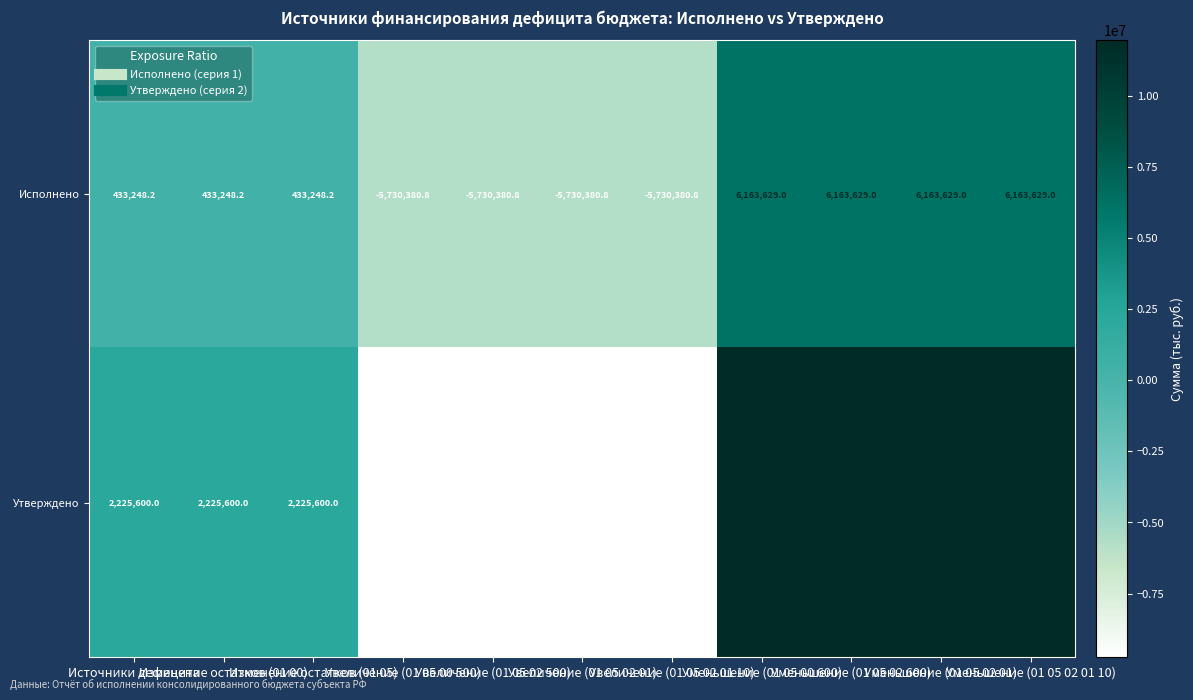

Count the Утверждено values in the range -9738300 to 11963900.

11